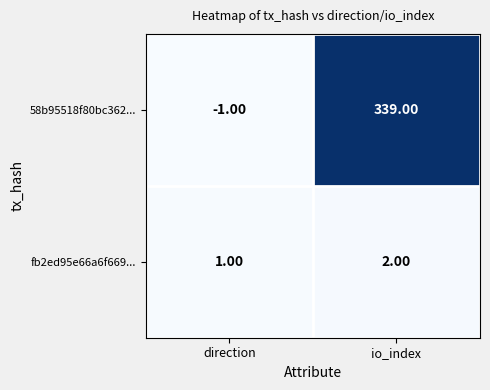

Which series changed the most between direction and io_index?

58b95518f80bc362...